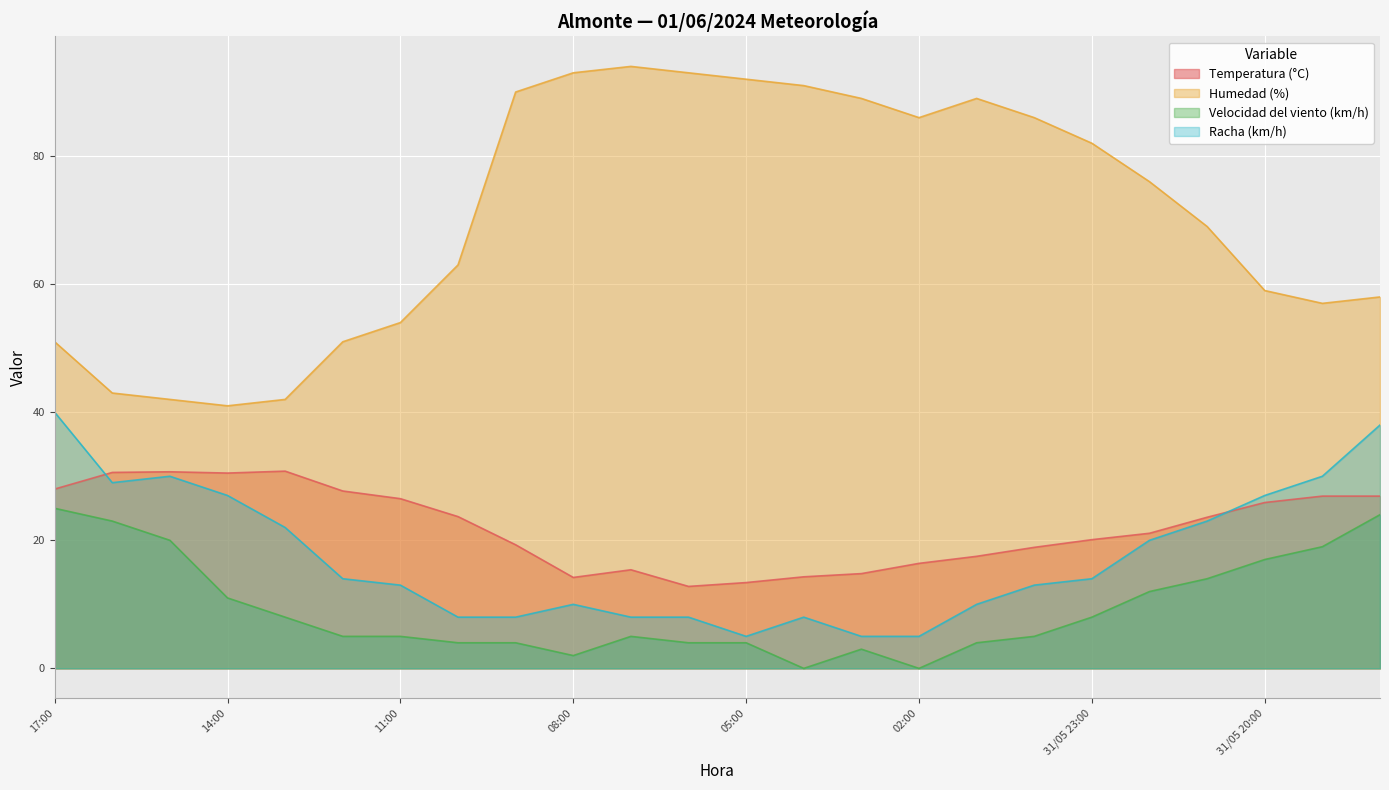

In Humedad (%), how many points are higher than both neighbors (excluding endpoints)?

2